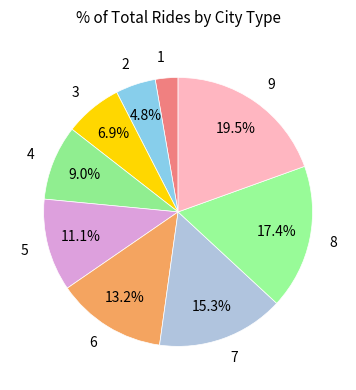

To the nearest percent, what is the average slice percentage?

11%